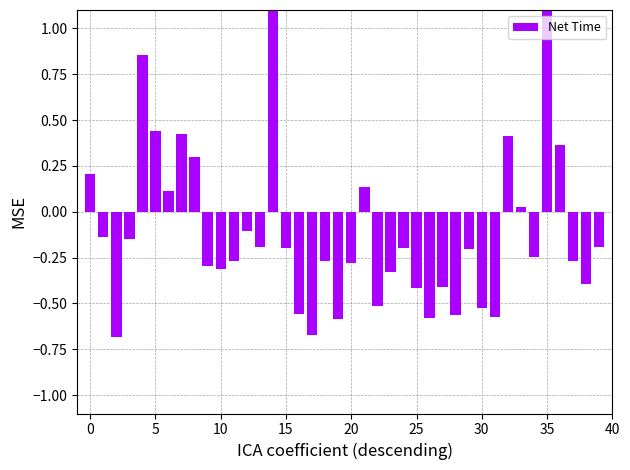

How many distinct data groups are displayed?

1